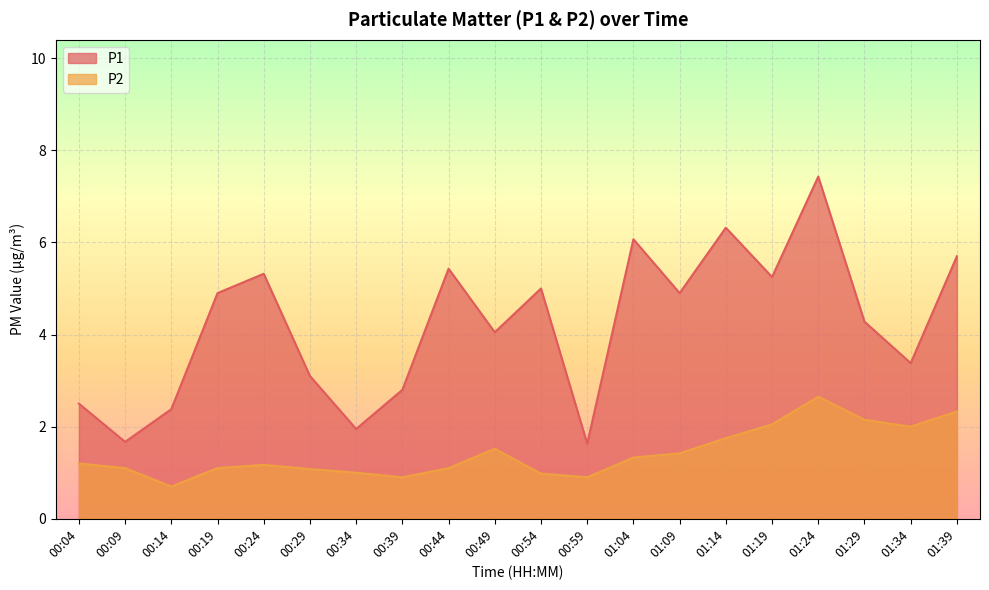

Reading left to right, transcribe all the data shown in this chart.

P1: 2.5	1.7	2.4	4.9	5.3	3.1	1.9	2.8	5.4	4.0	5.0	1.6	6.1	4.9	6.3	5.2	7.4	4.3	3.4	5.7
P2: 1.2	1.1	0.7	1.1	1.2	1.1	1.0	0.9	1.1	1.5	1.0	0.9	1.3	1.4	1.8	2.0	2.6	2.1	2.0	2.3